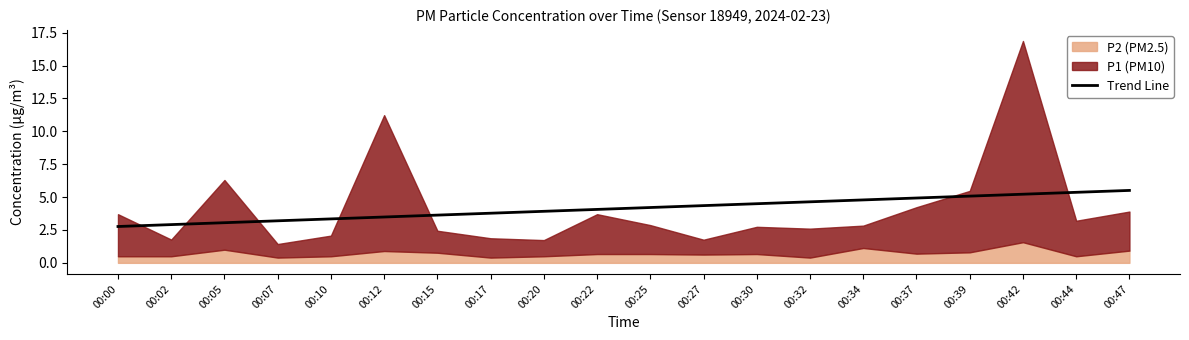

True or false: the data shows 9.4 at 00:47.

False